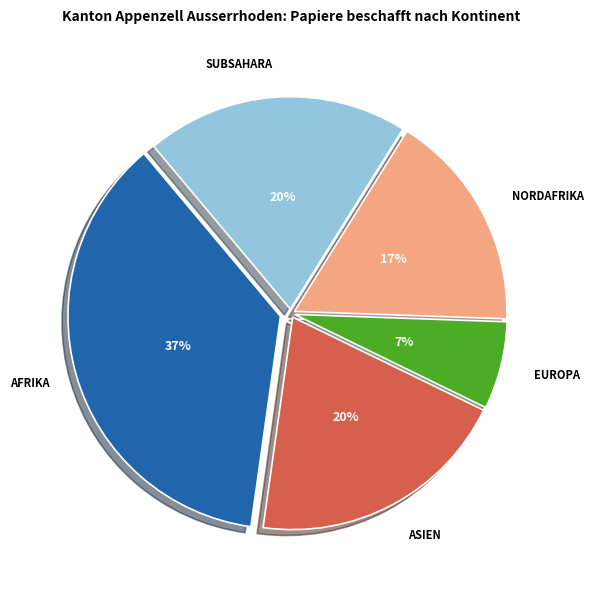

Is there a majority slice in this chart?

No